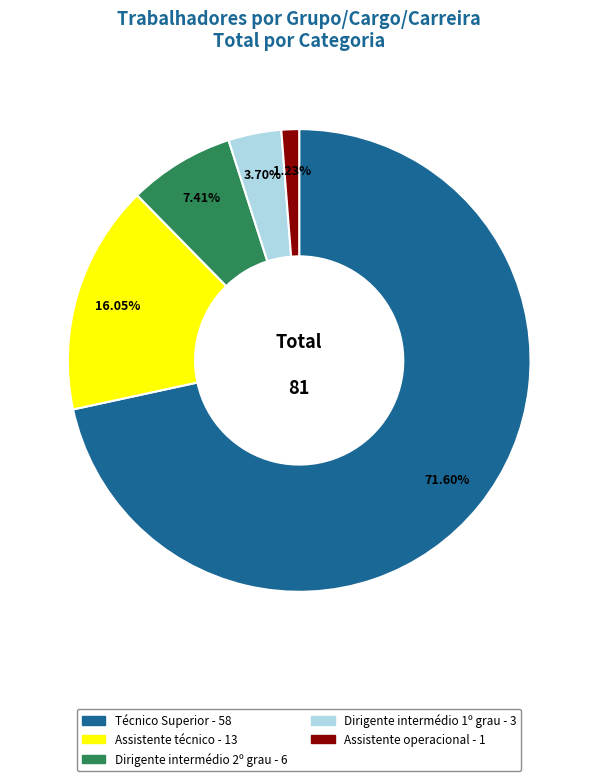

Is there any slice that represents more than half of the pie?

Yes